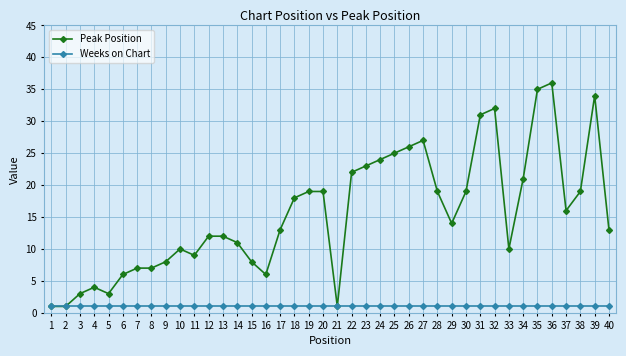

What is the spread (max minus min) of values at 6?

5